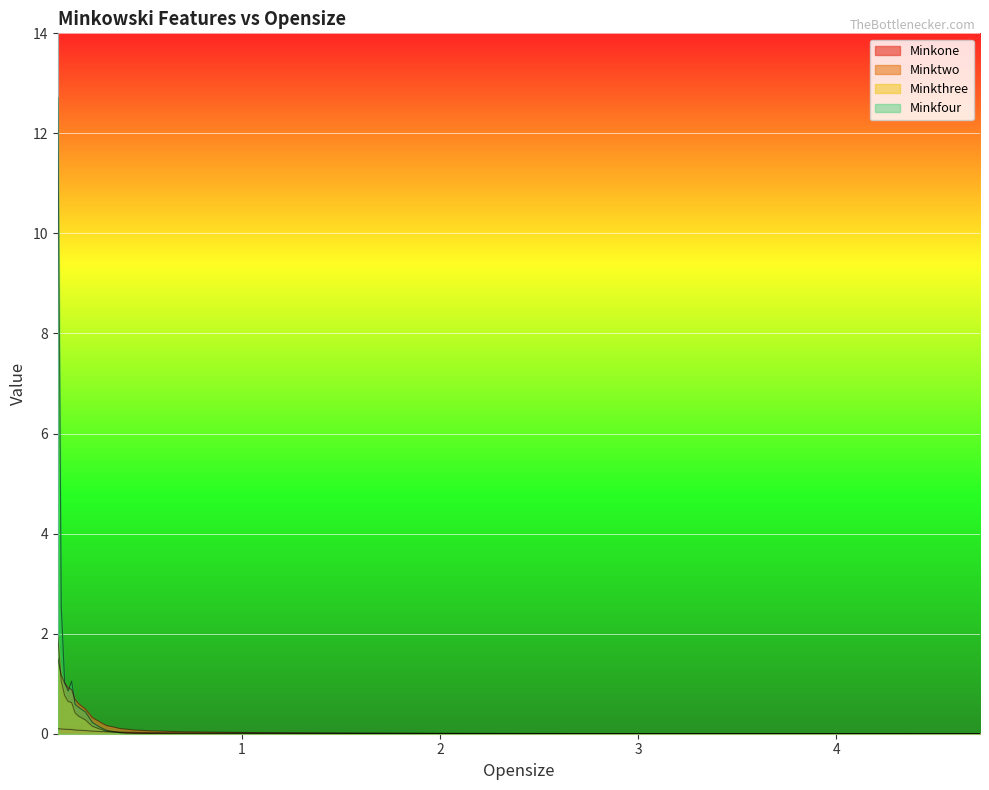

True or false: Minkthree has more than 1 points higher than both neighbors.

False